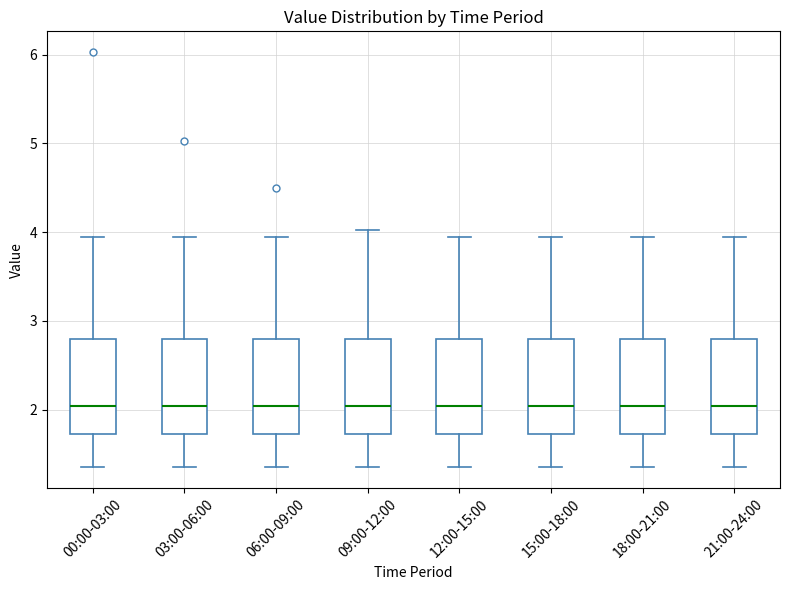

Where is the lower edge of the box for 12:00-15:00 on the y-axis? The values are not printed on the chart, so give them approximately, as read against the axis.

1.7